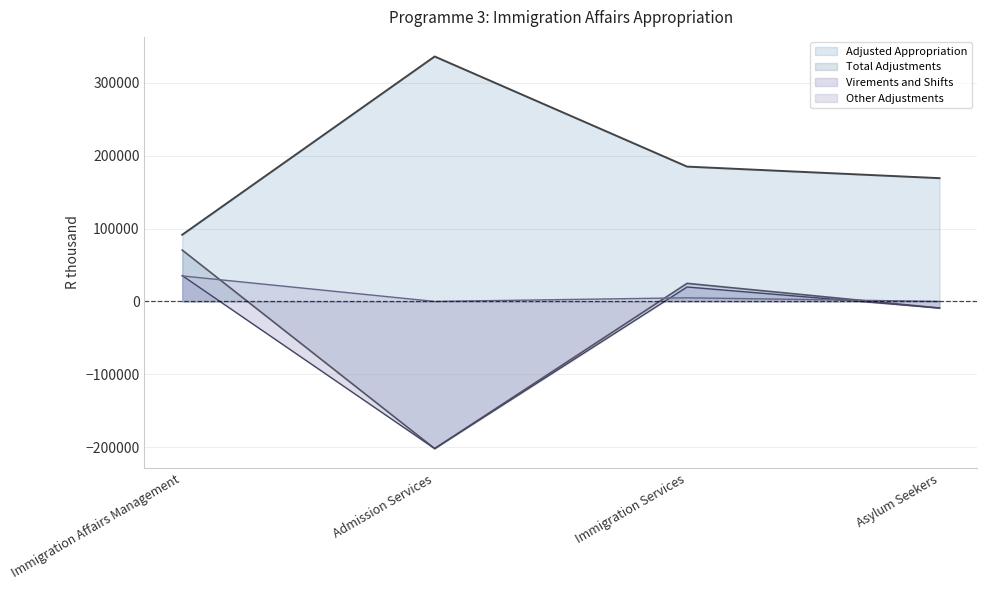

Where is the first local maximum for Adjusted Appropriation?

Admission Services